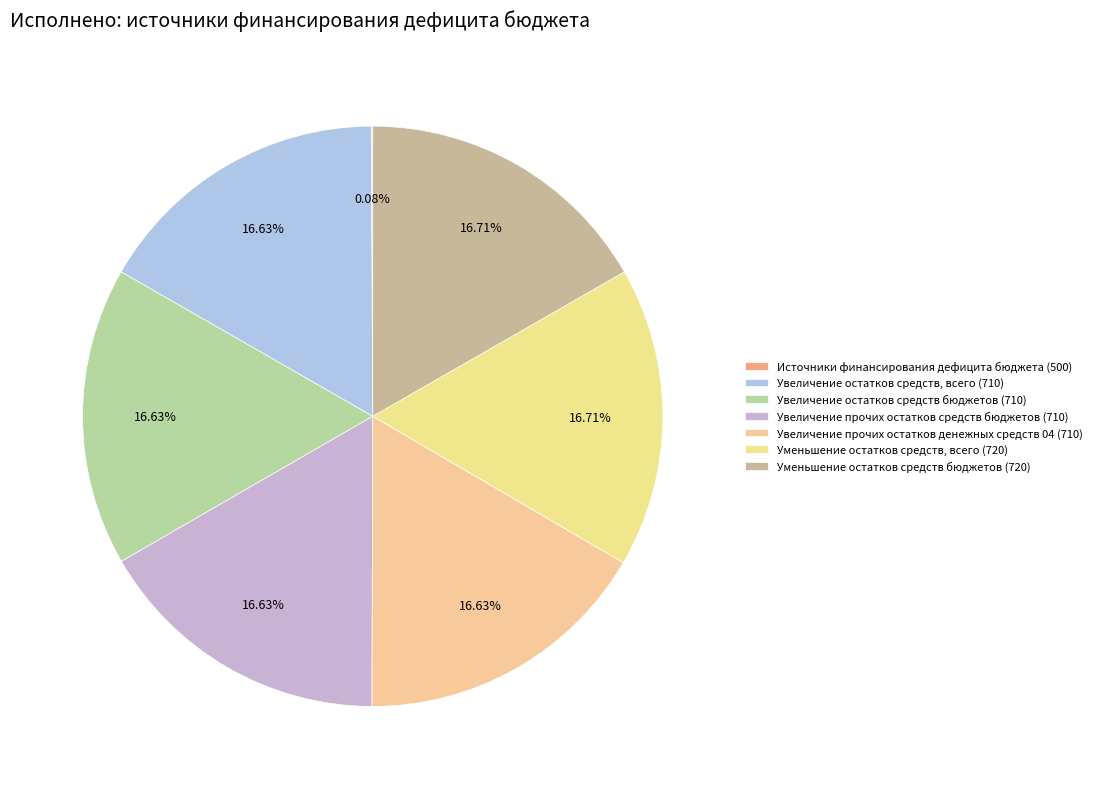

The Увеличение прочих остатков средств бюджетов (710) slice represents 17% of the pie. True or false?

True